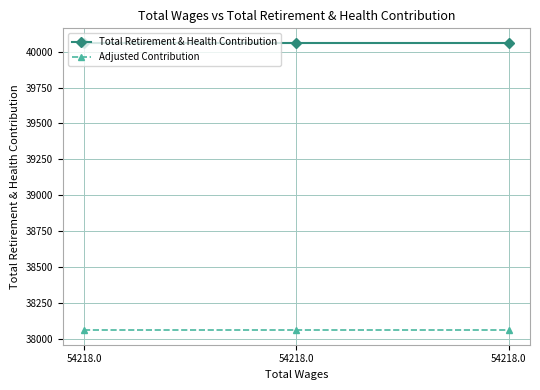

How many categories are shown in the chart?

3